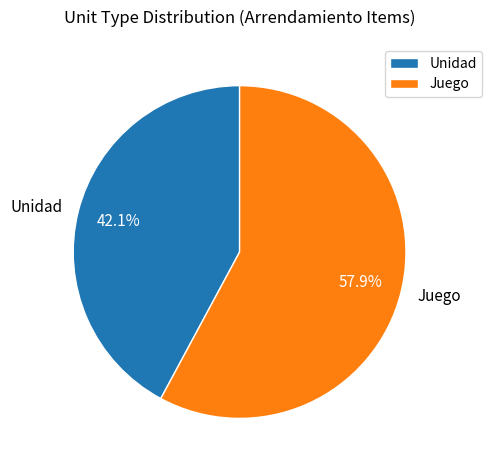

How much of the chart is everything except Unidad?

57.9%